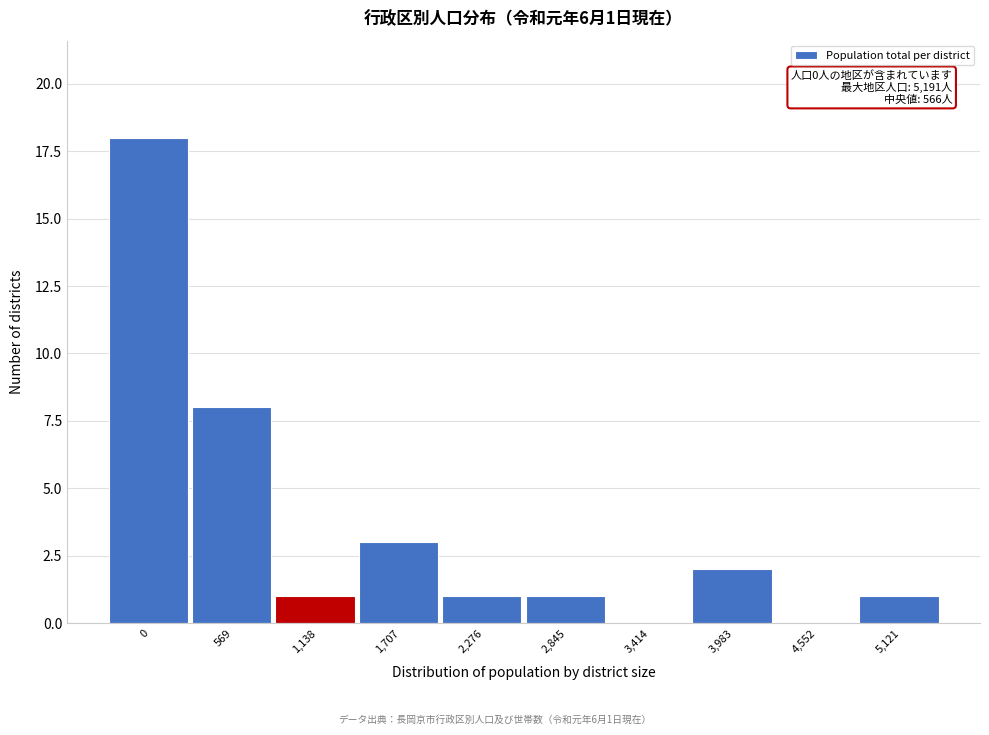

Reading left to right, extract all data points from this chart.

0=18	569=8	1,138=1	1,707=3	2,276=1	2,845=1	3,414=0	3,983=2	4,552=0	5,121=1